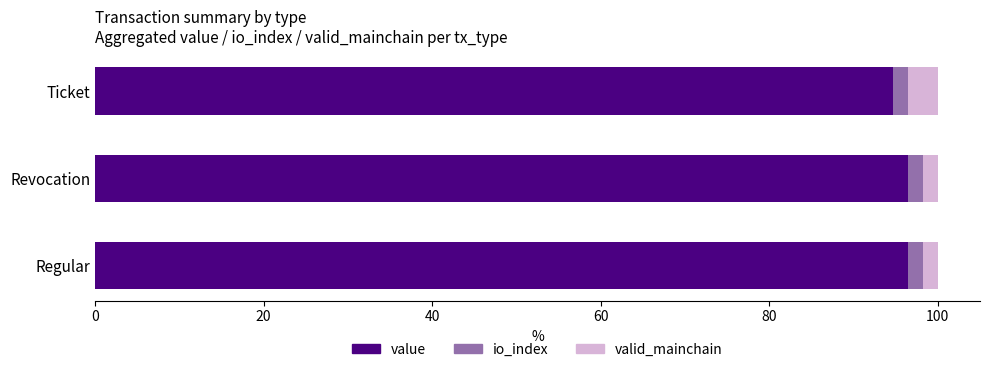

Rank the series by their maximum value, from highest to lowest.

value, valid_mainchain, io_index